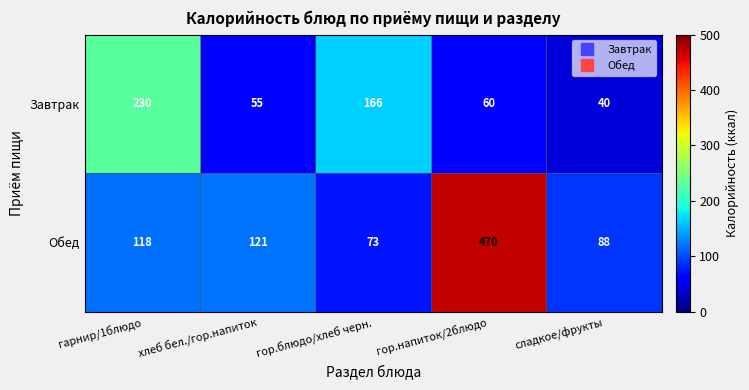

Count the number of data series in this chart.

2